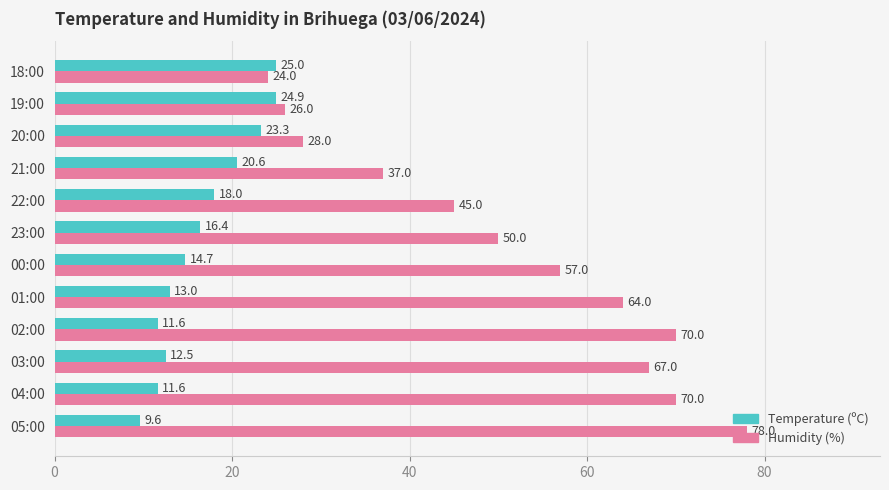

What is the difference between the maximum and minimum values in the Temperature (ºC) series?

15.4